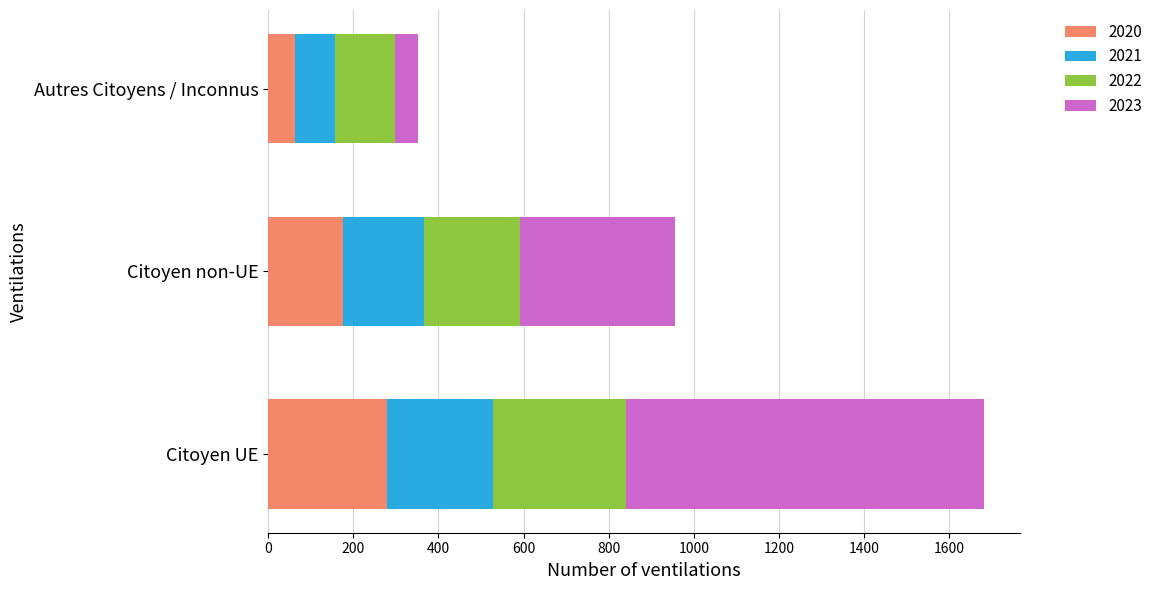

What is the difference between the maximum and second lowest values in the 2020 series?

102.0